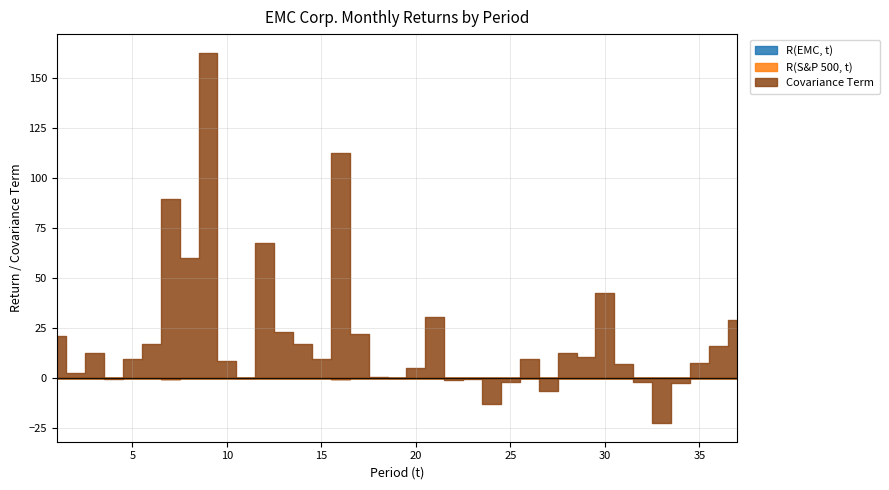

Which series has the largest total across all categories?

Covariance Term